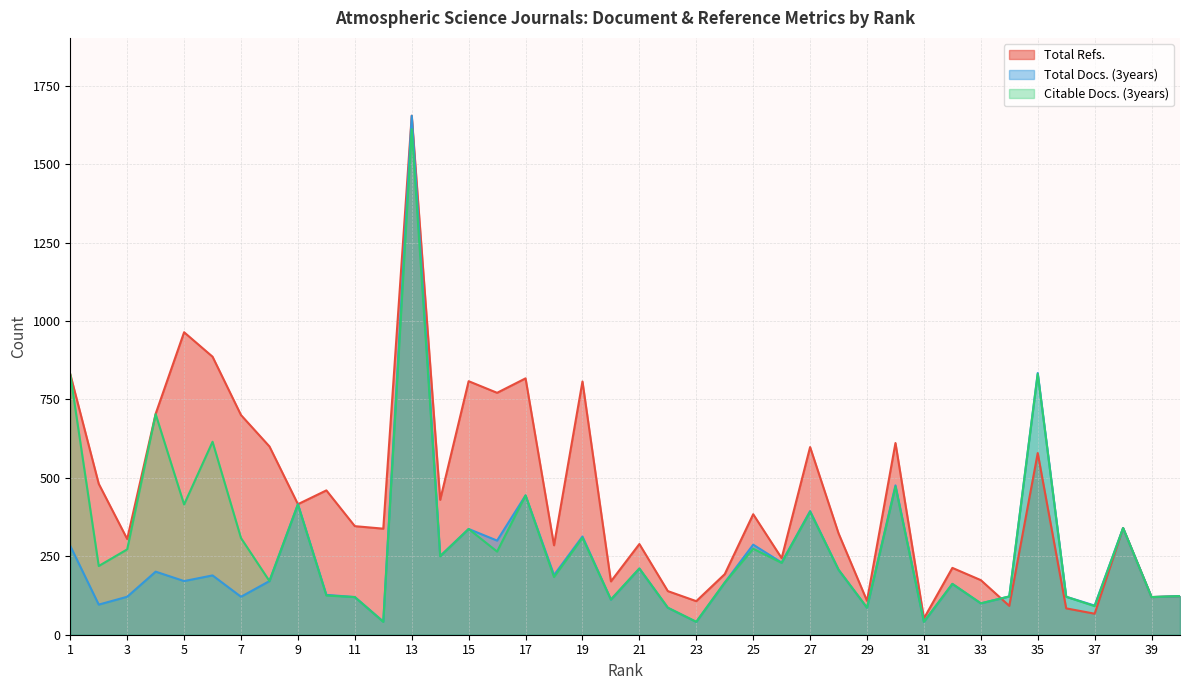

Between 20 and 4, which is larger?

4